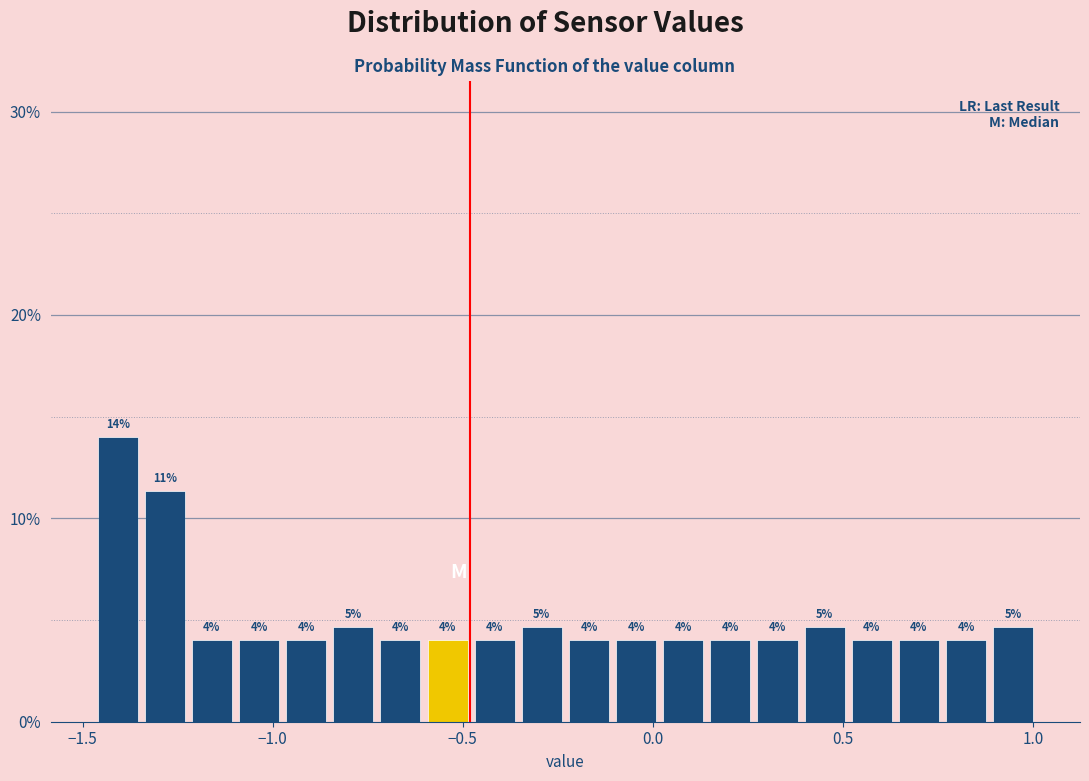

Read against the x-axis, roughly where is the centre of the tallest bar?

-1.40